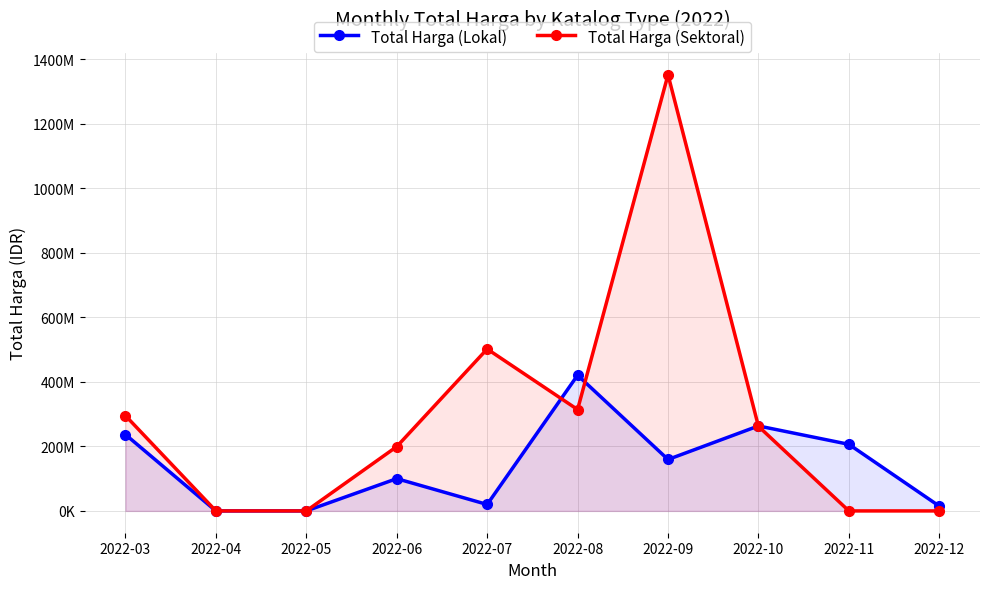

Rank the series by their average value, from lowest to highest.

Total Harga (Lokal), Total Harga (Sektoral)